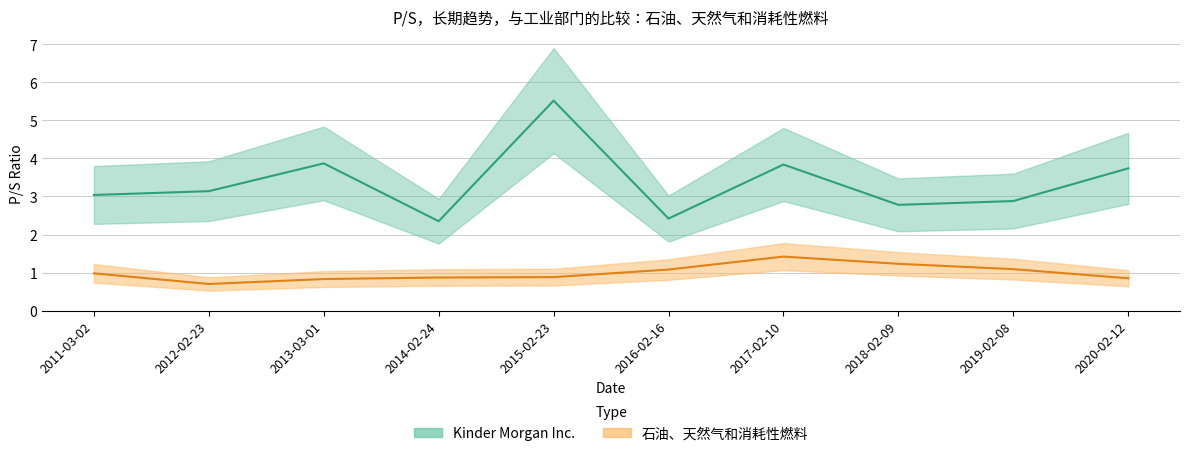

The value of Kinder Morgan Inc. at 2011-03-02 is 5.4. True or false?

False